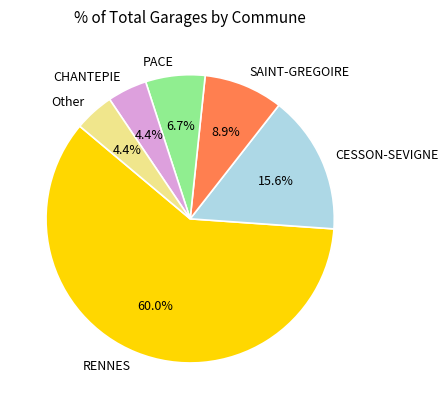

To the nearest percent, what percentage of the pie is PACE?

7%